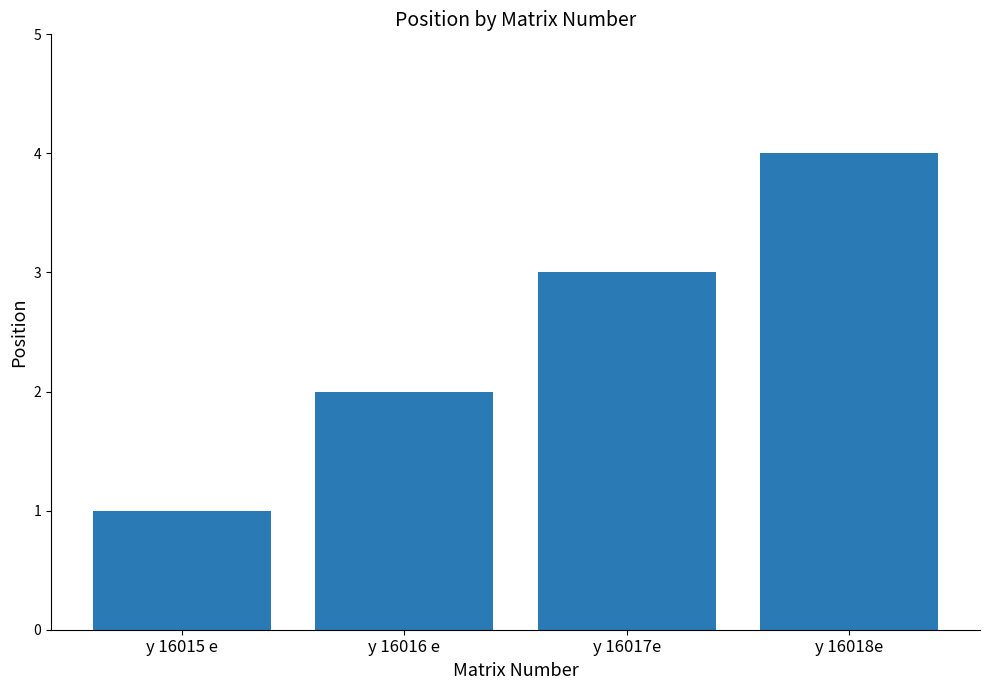

Where is the data nearest to the value 2?

y 16016 e